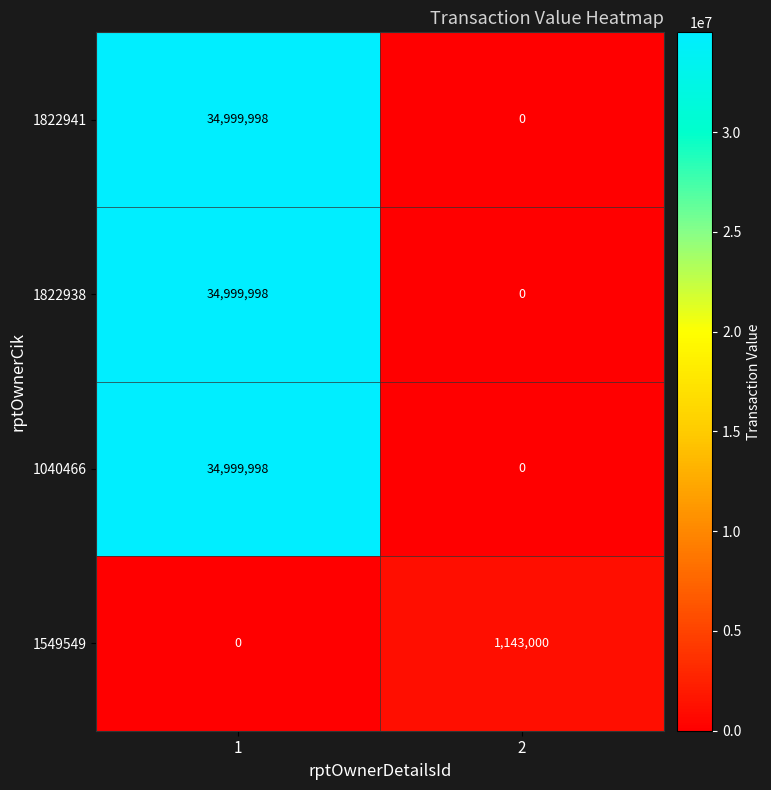

How many values in 1549549 are above zero?

1